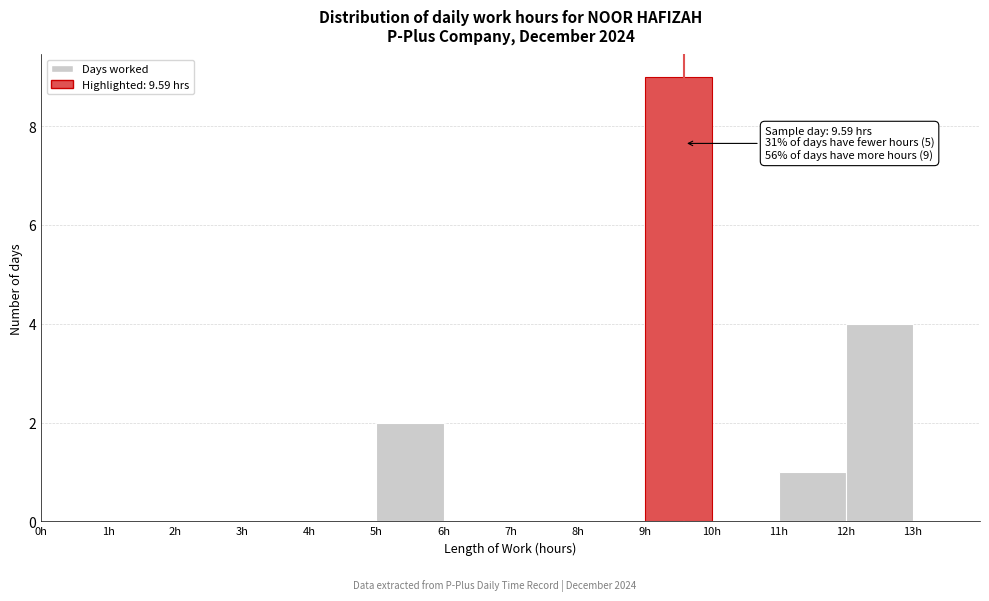

Which range on the x-axis has the tallest bar?

9 to 10